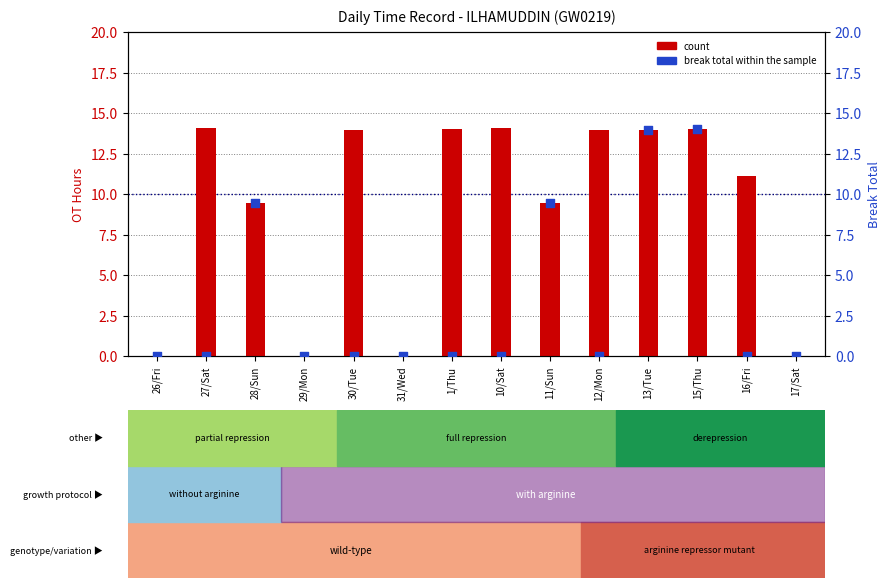

Is the value of break total at 17/Sat greater than the value of count at 11/Sun?

No